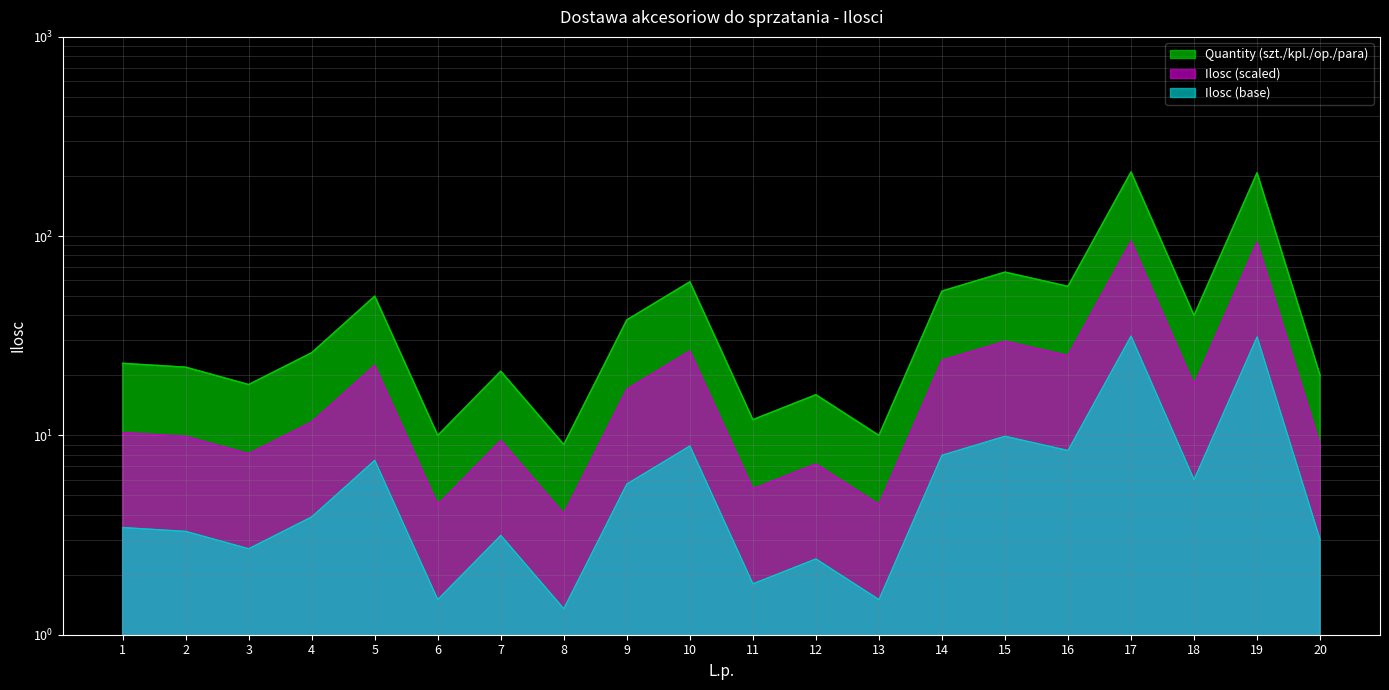

At which category does the chart reach its peak across all series?

17